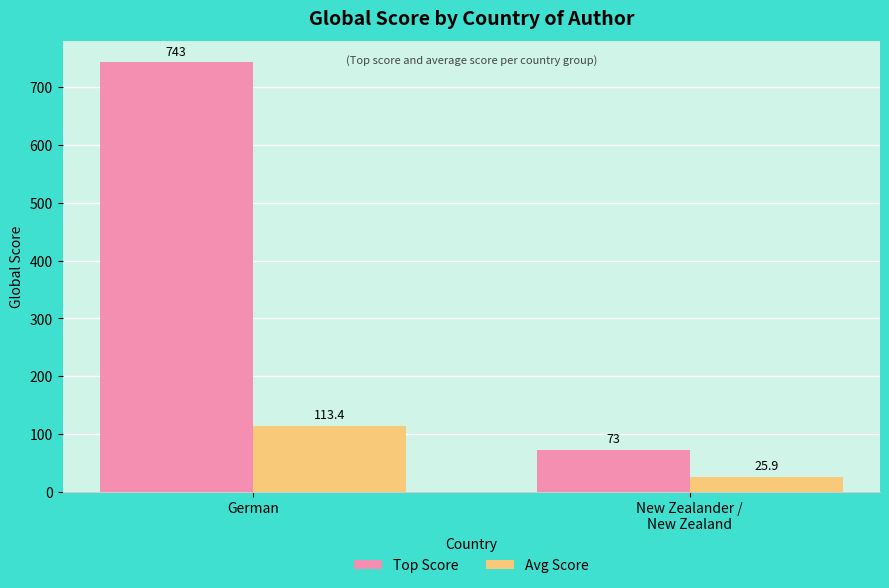

At how many categories does at least one series exceed 133?

1